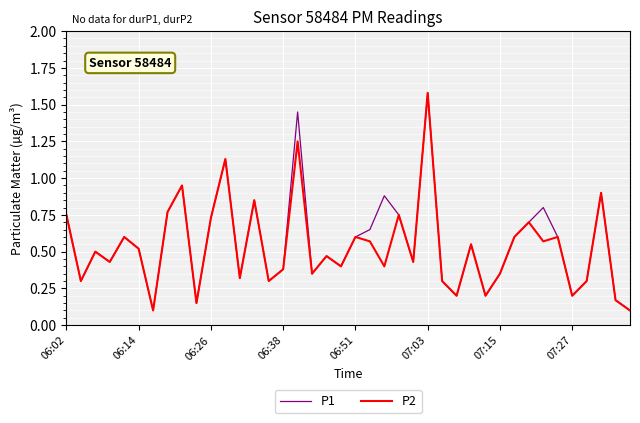

Which series has the largest range (max minus min)?

P1